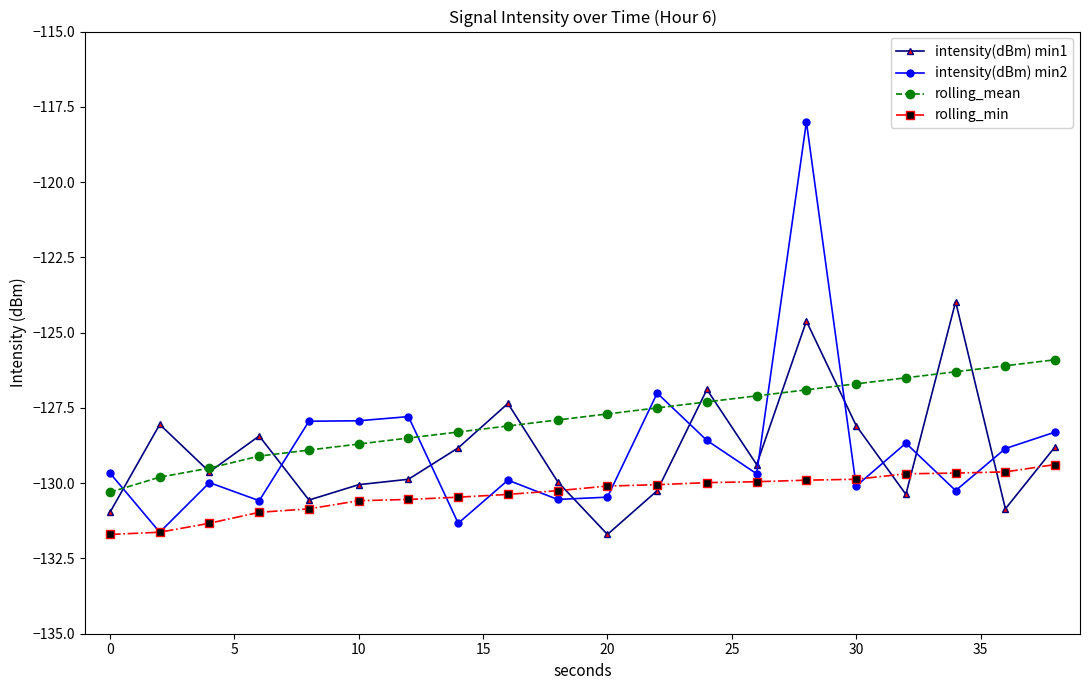

How many data points in intensity(dBm) min2 are less than -129?

11